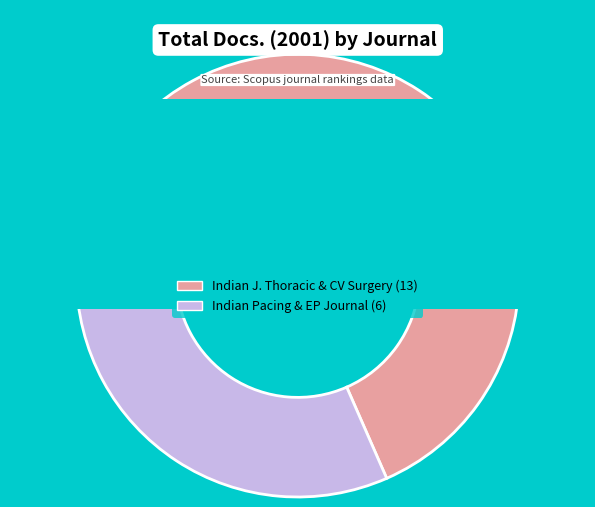

What is the change in value from Indian Journal of Thoracic and Cardiovascular Surgery to Indian Pacing and Electrophysiology Journal?

-7